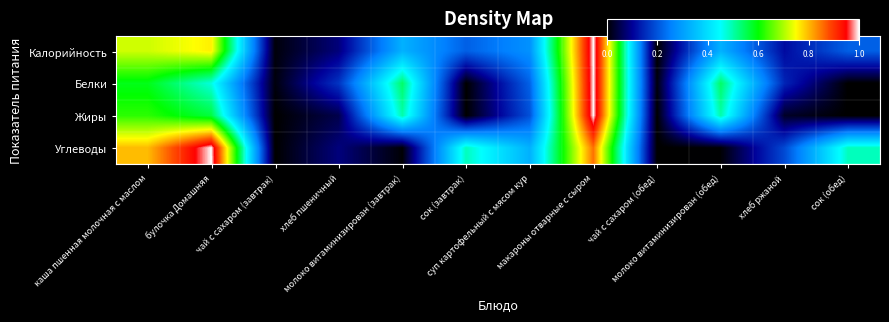

At which category does the chart reach its minimum across all series?

чай с сахаром (обед)